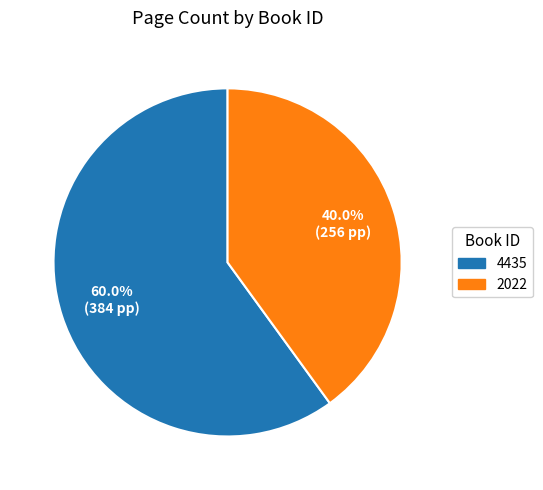

Rank the categories by value from lowest to highest.

2022, 4435